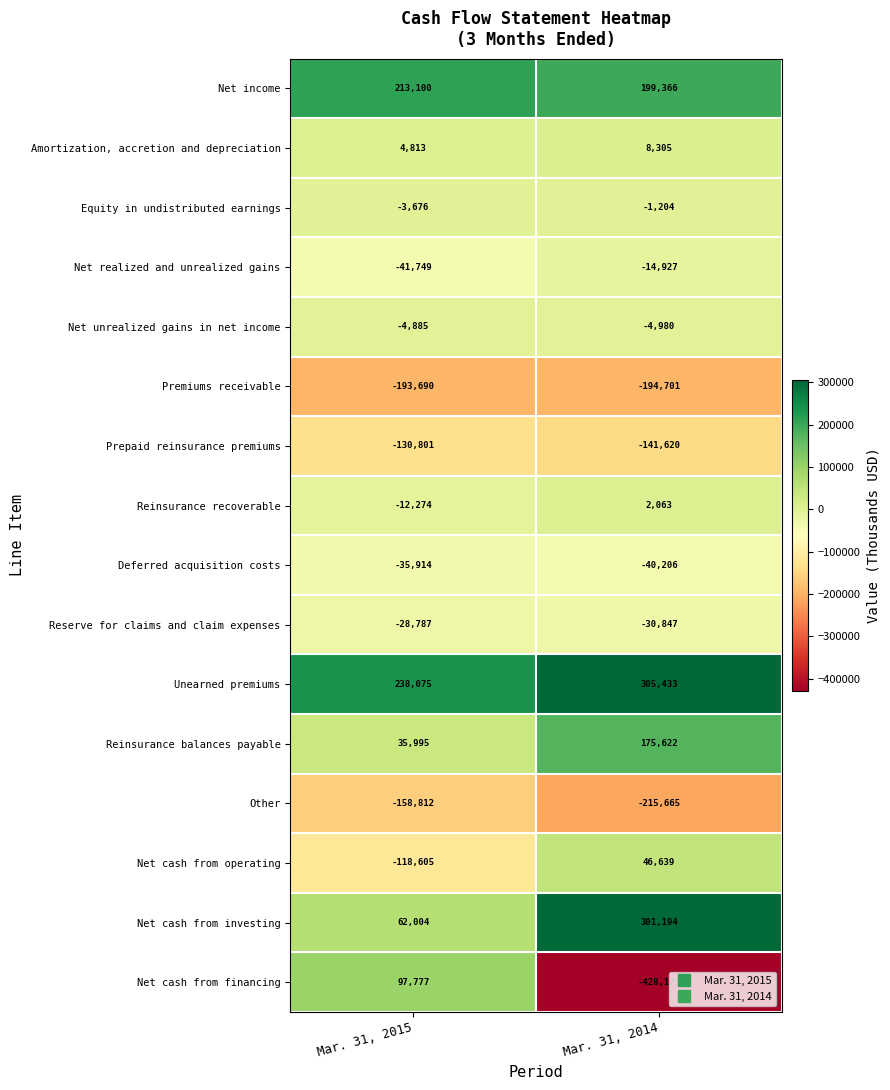

What is the minimum value for Amortization, accretion and depreciation?

4813